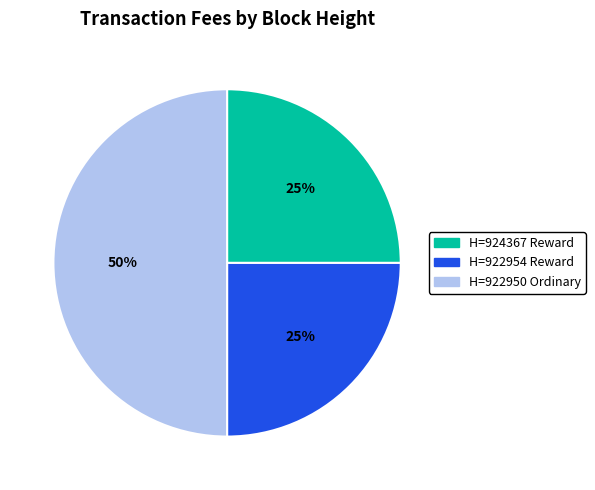

To the nearest percent, what is the difference between the largest and smallest slice percentages?

25%